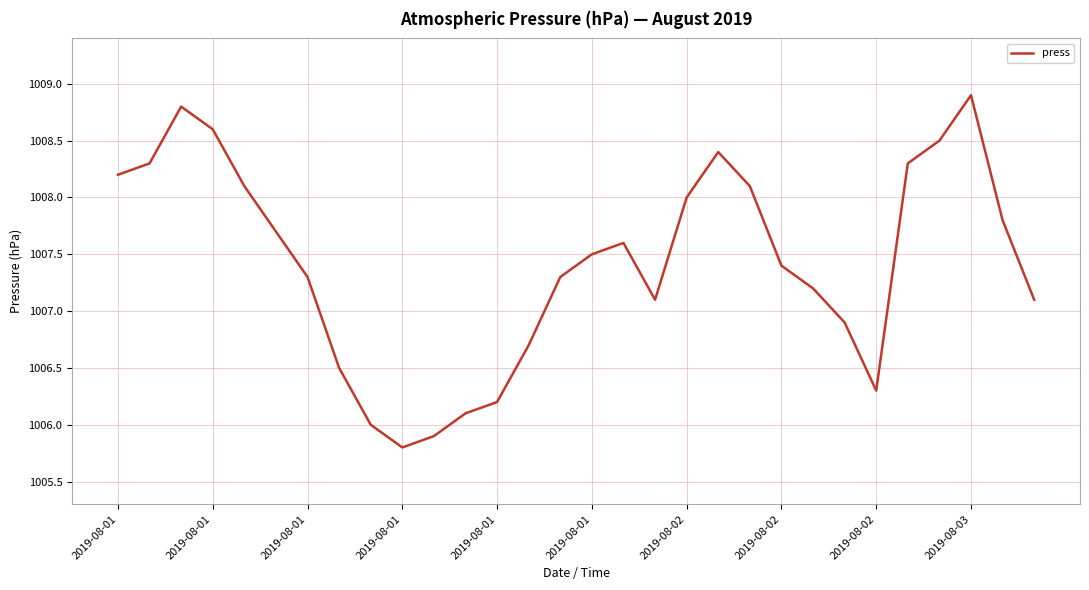

What is the minimum value shown in the chart?

1005.8